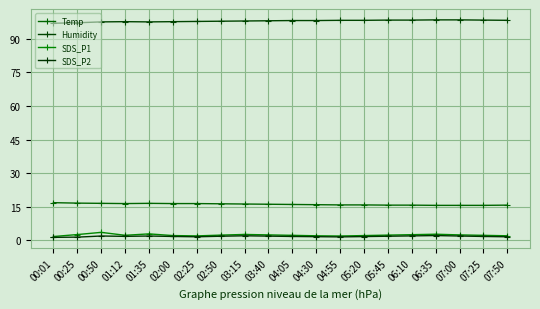

At which category does Humidity reach its first local peak?

01:12